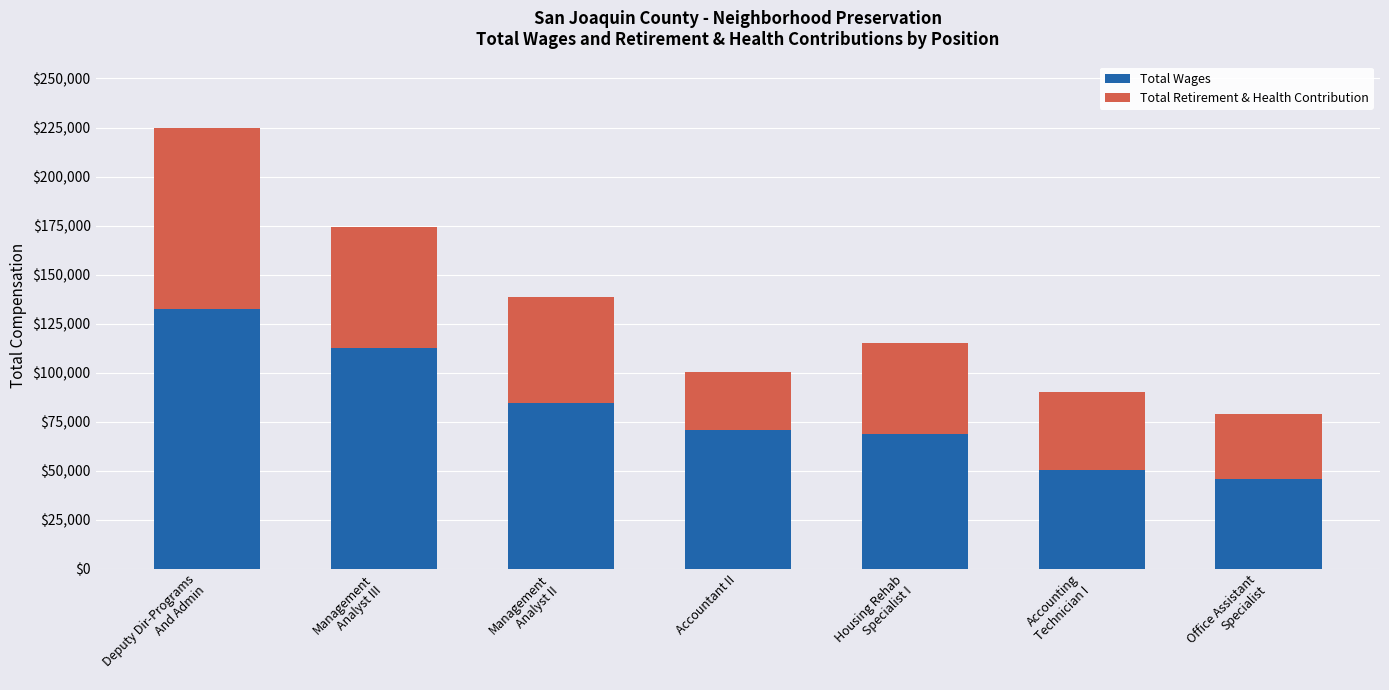

What are all the series names shown in the legend?

Total Wages, Total Retirement & Health Contribution